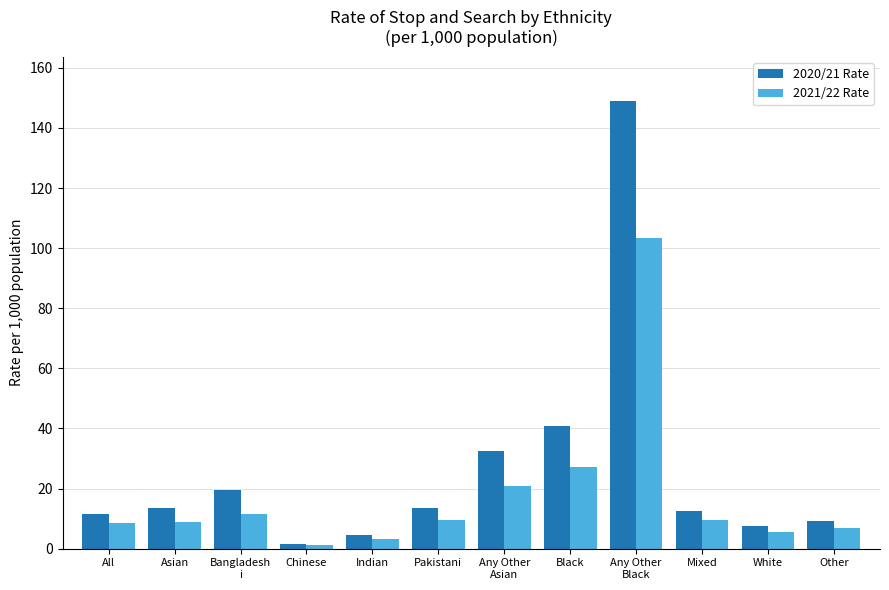

Which series has the widest spread of values?

2020/21 Rate